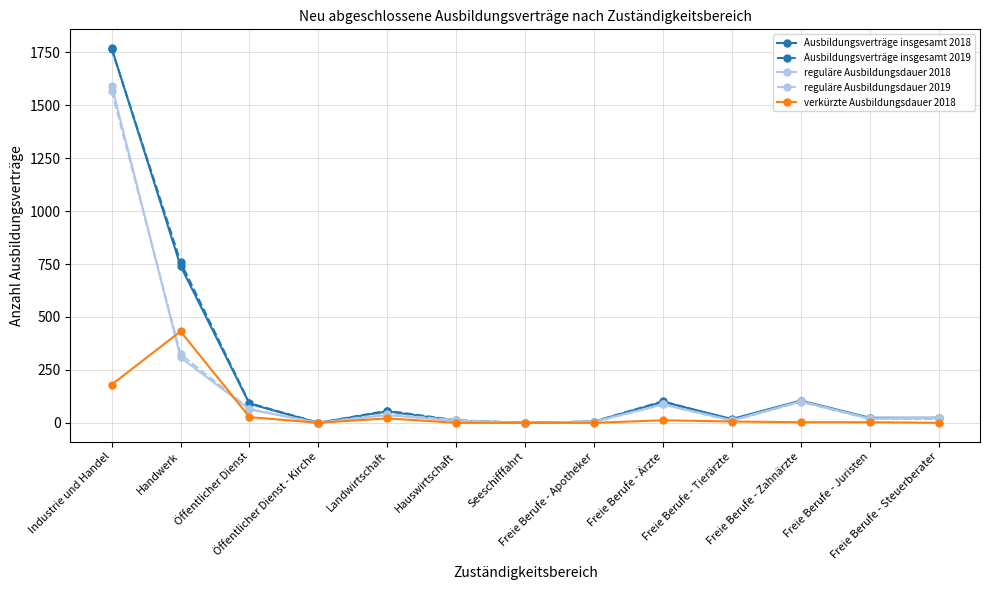

What is the value of the Ausbildungsverträge insgesamt 2018 point at the 6th from the left?

9